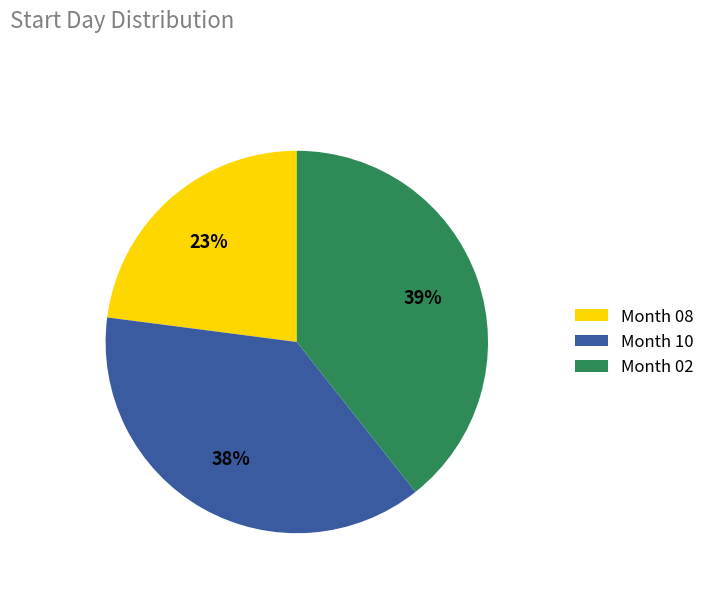

Count the number of slices in the pie.

3